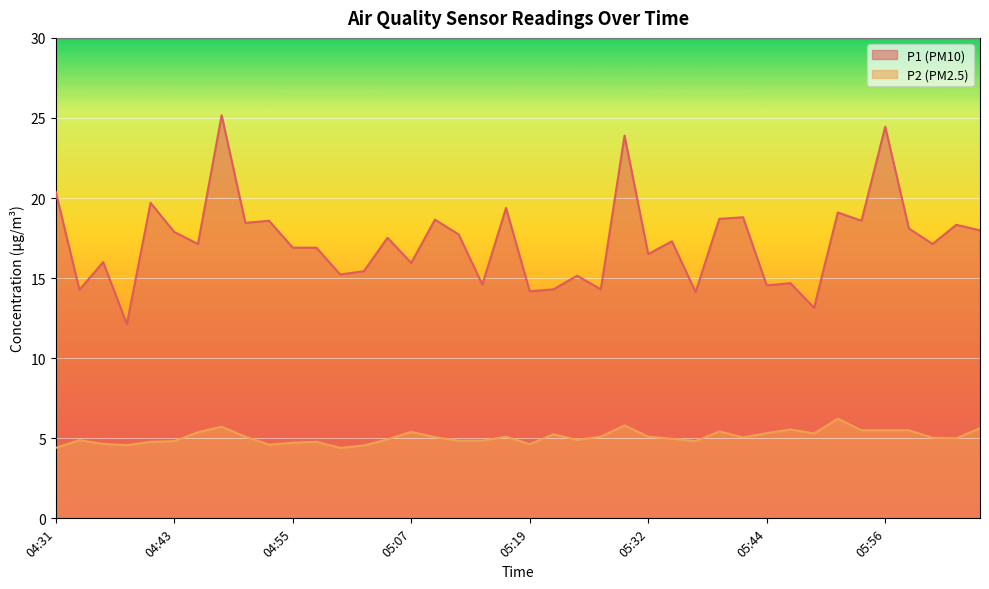

How many lines are shown in the chart?

2